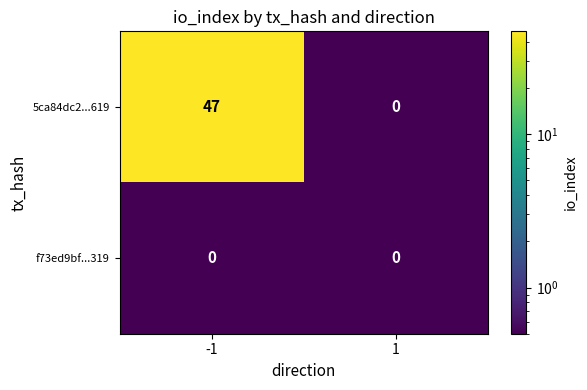

Which series has the largest total across all categories?

5ca84dc2...619